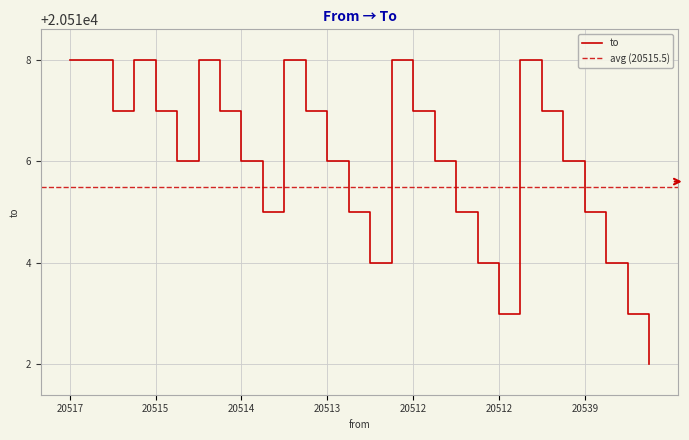

What is the label of the 26th point from the right?

20516